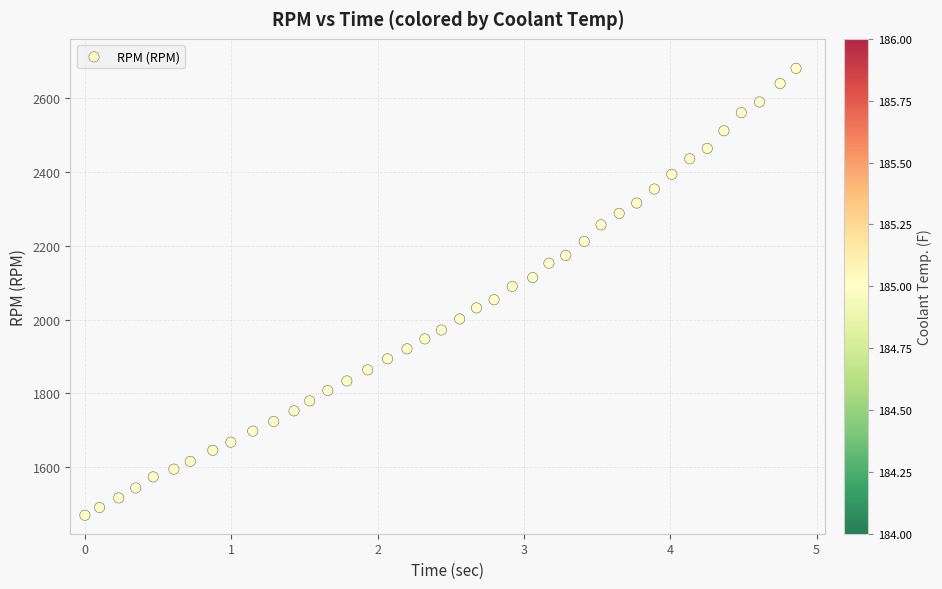

What is the range of Y values (max minus min)?

1211